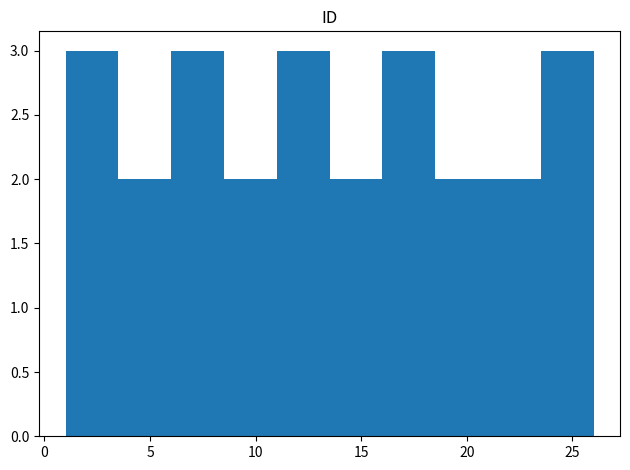

Reading left to right, transcribe this chart: for each bar, give the range it covers on the x-axis and its height. The values are not printed on the chart, so give them approximately, as read against the axis.

1.0 to 3.5: 3
3.5 to 6.0: 2
6.0 to 8.5: 3
8.5 to 11.0: 2
11.0 to 13.5: 3
13.5 to 16.0: 2
16.0 to 18.5: 3
18.5 to 21.0: 2
21.0 to 23.5: 2
23.5 to 26.0: 3